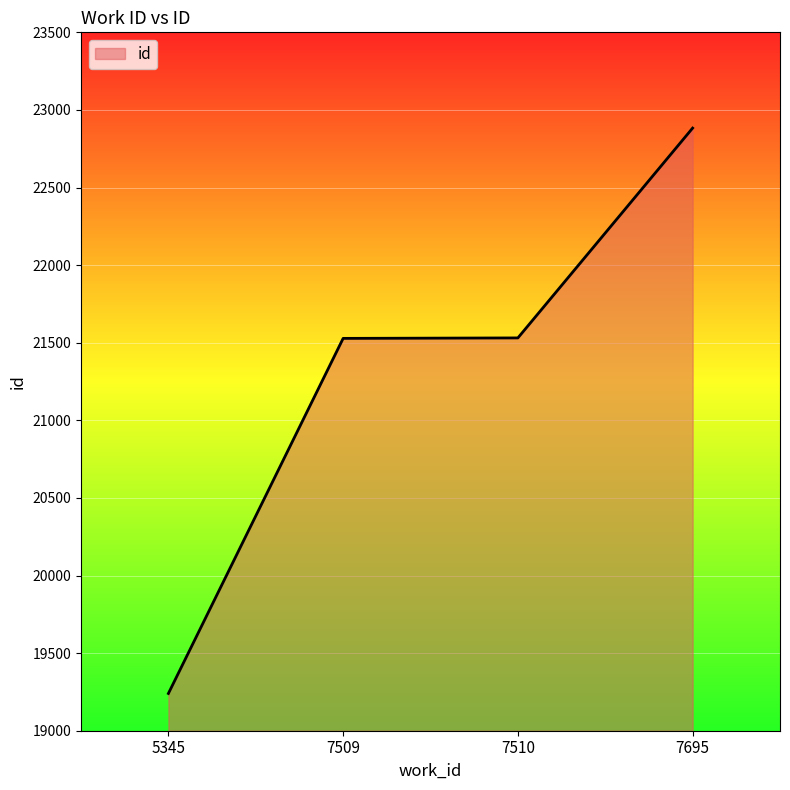

How many lines are shown in the chart?

1